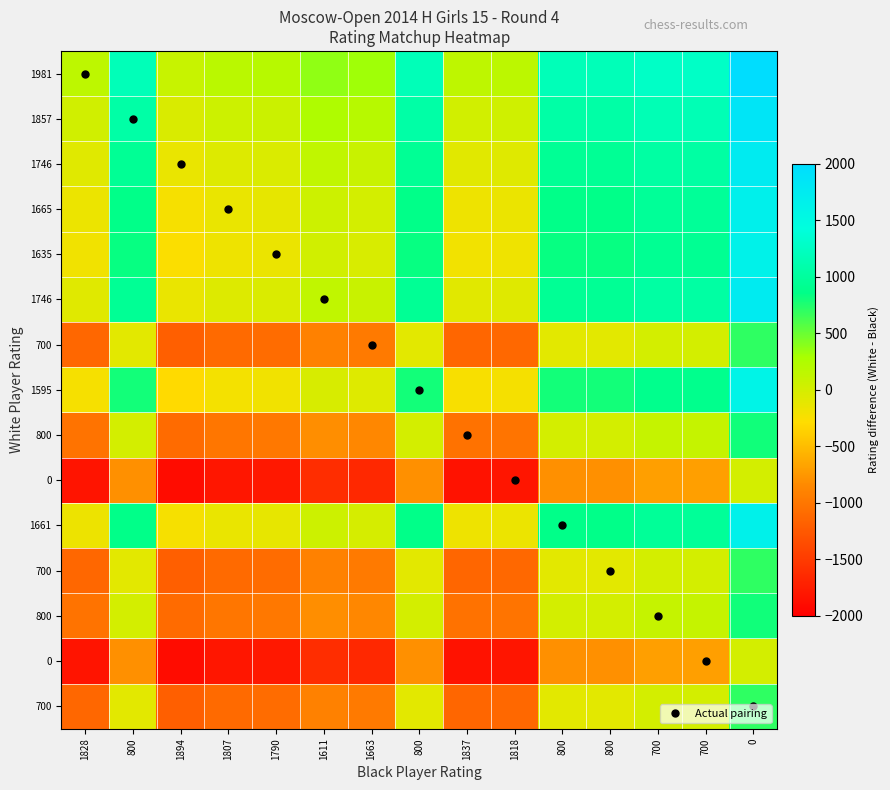

What is the spread (max minus min) of values at 800?

1981